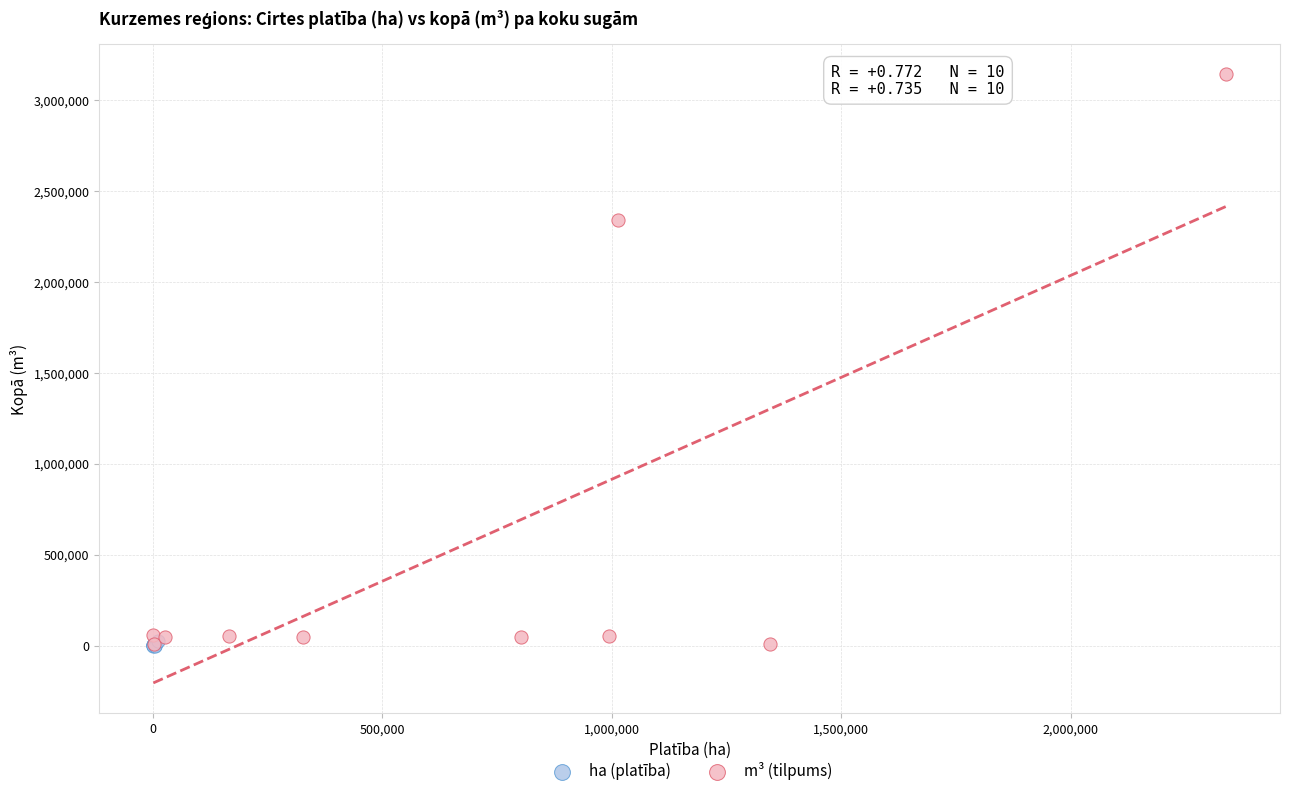

Which series has the widest spread of Y values?

m³ (tilpums)